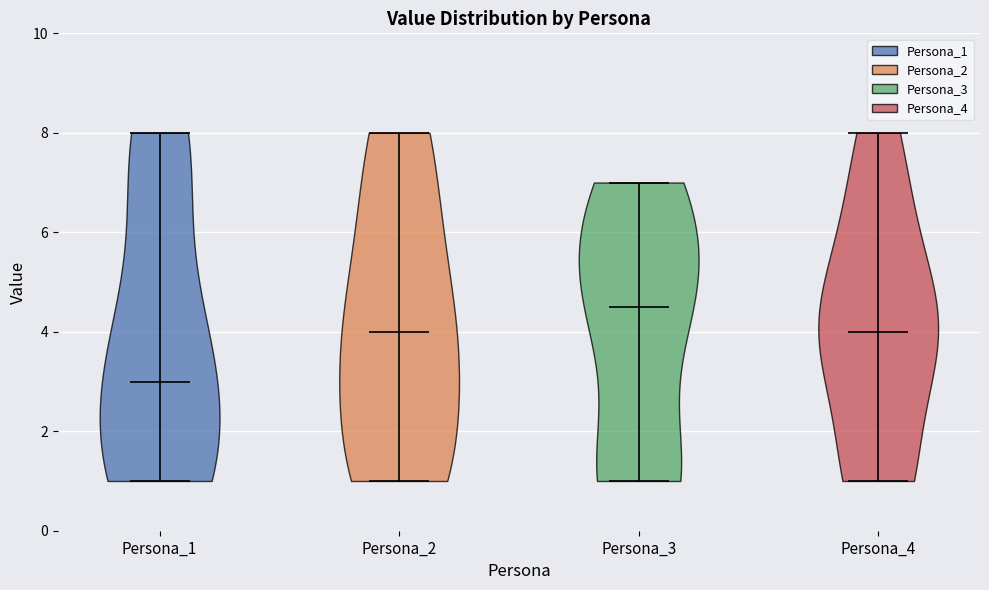

Reading left to right, read every violin against the y-axis: where its median line is, and the lowest and highest points it reaches. The values are not printed on the chart, so give them approximately, as read against the axis.

Persona_1: median line 3.0, lowest point 1.0, highest point 8.0
Persona_2: median line 4.0, lowest point 1.0, highest point 8.0
Persona_3: median line 4.6, lowest point 1.0, highest point 7.0
Persona_4: median line 4.0, lowest point 1.0, highest point 8.0